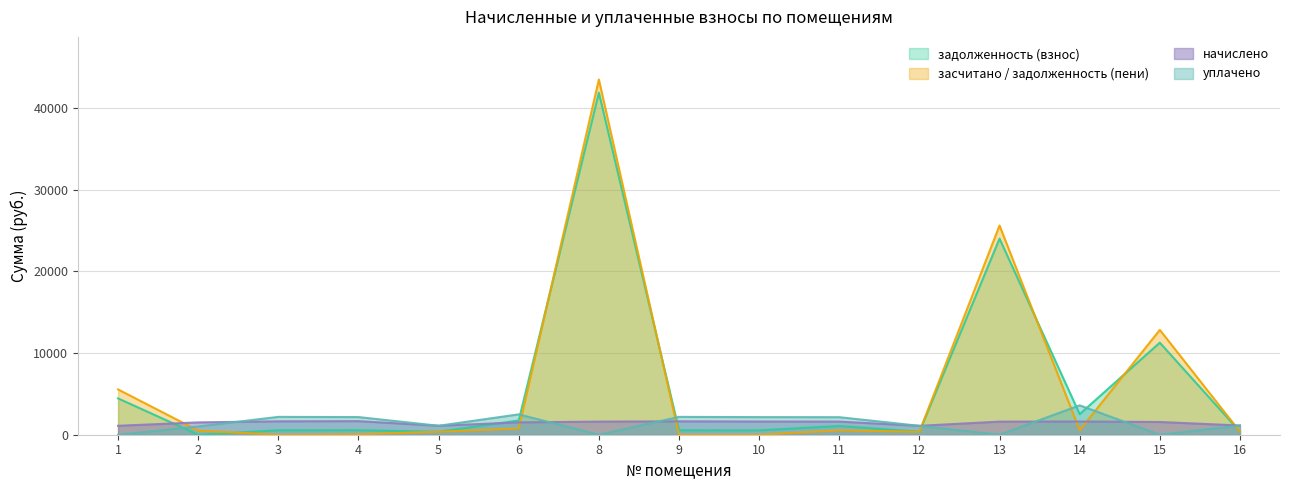

What is the maximum value for задолженность (взнос)?

41870.1